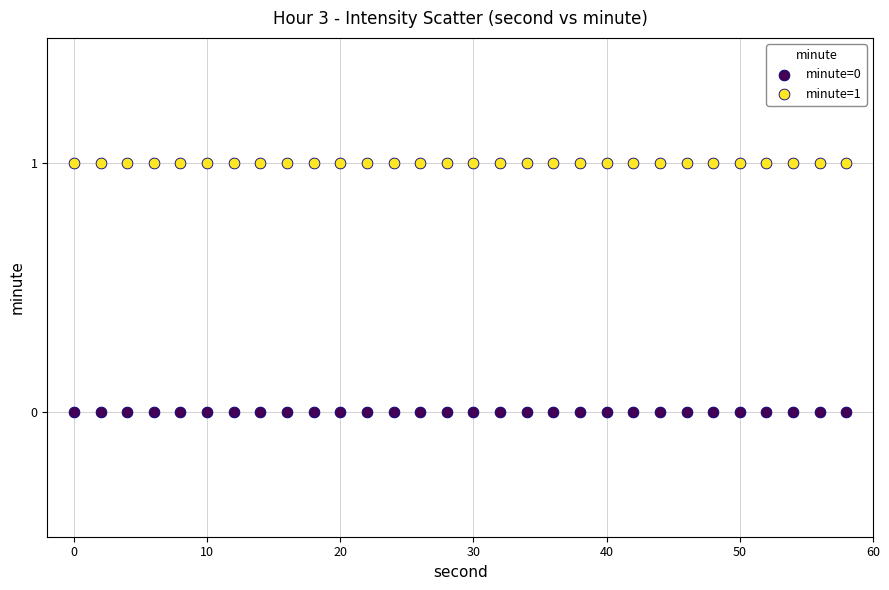

Which series reaches the maximum Y coordinate?

minute=1